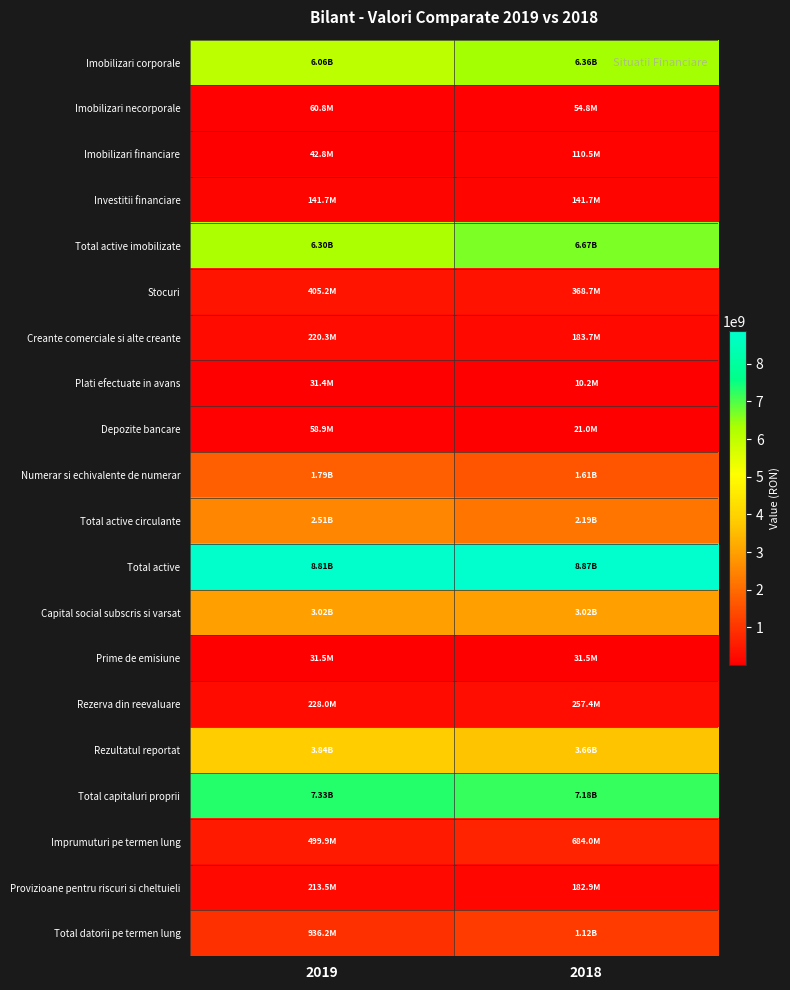

At how many categories does at least one series exceed 8348119747?

2